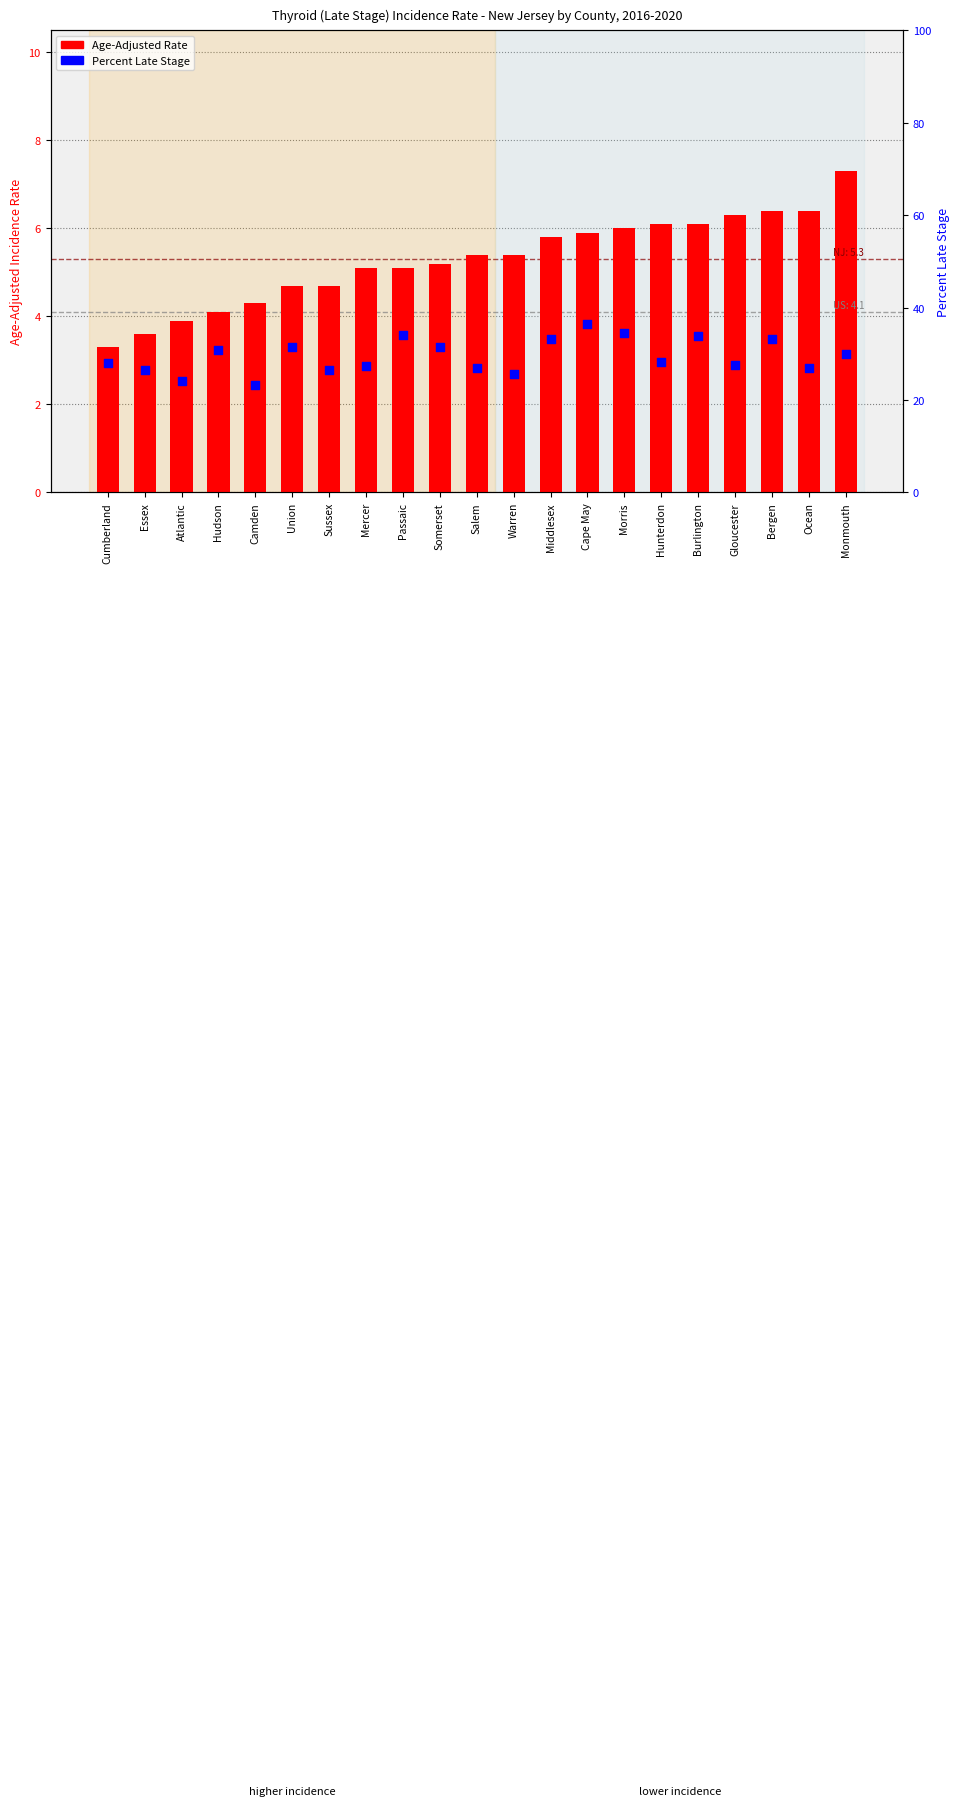

Which series has the widest spread of Y values?

Percent Late Stage